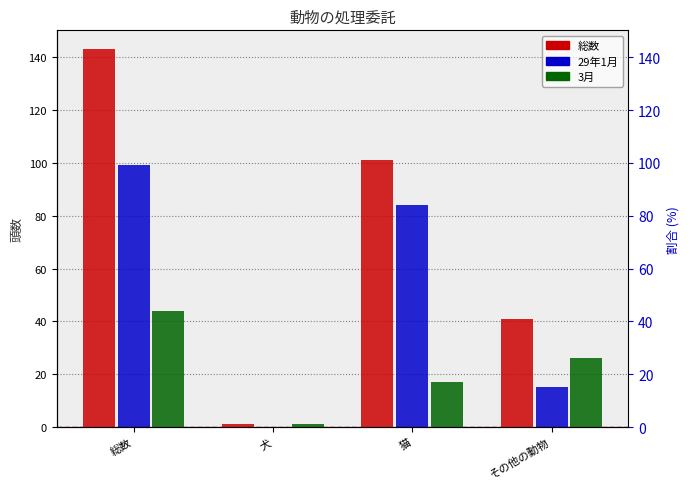

Rank the categories by 29年1月 value from highest to lowest.

総数, 猫, その他の動物, 犬